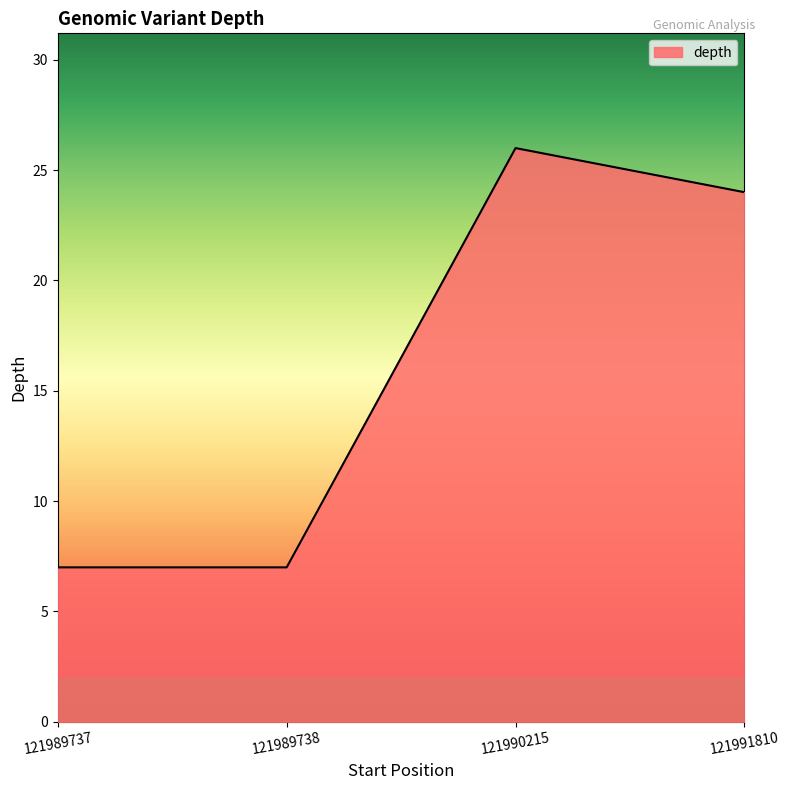

What is the change in value from 121989738 to 121991810?

+17